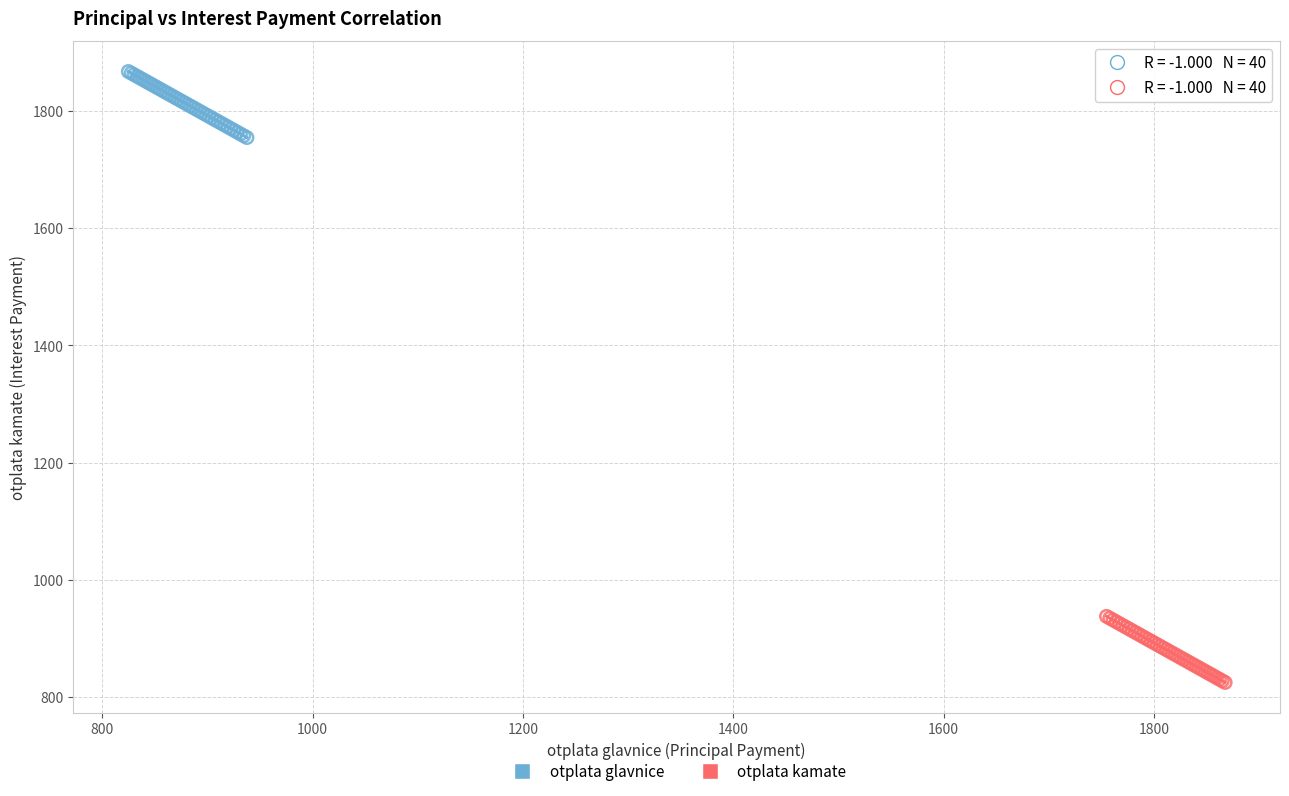

Which series contains the highest Y value?

otplata glavnice